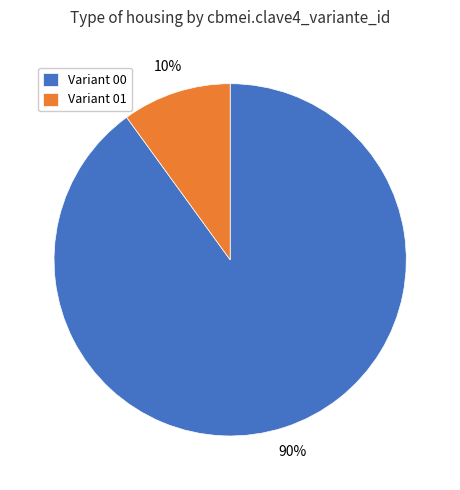

Rank the categories by value from highest to lowest.

Variant 00, Variant 01